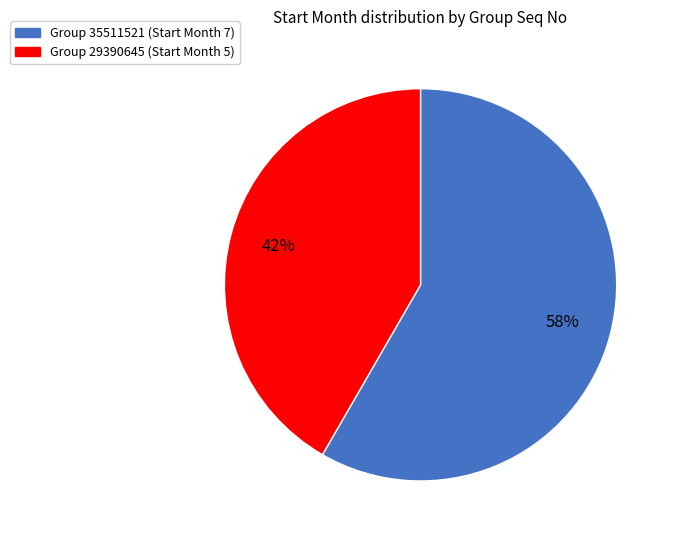

Which category has the biggest portion of the pie?

Group 35511521 (Start Month 7)